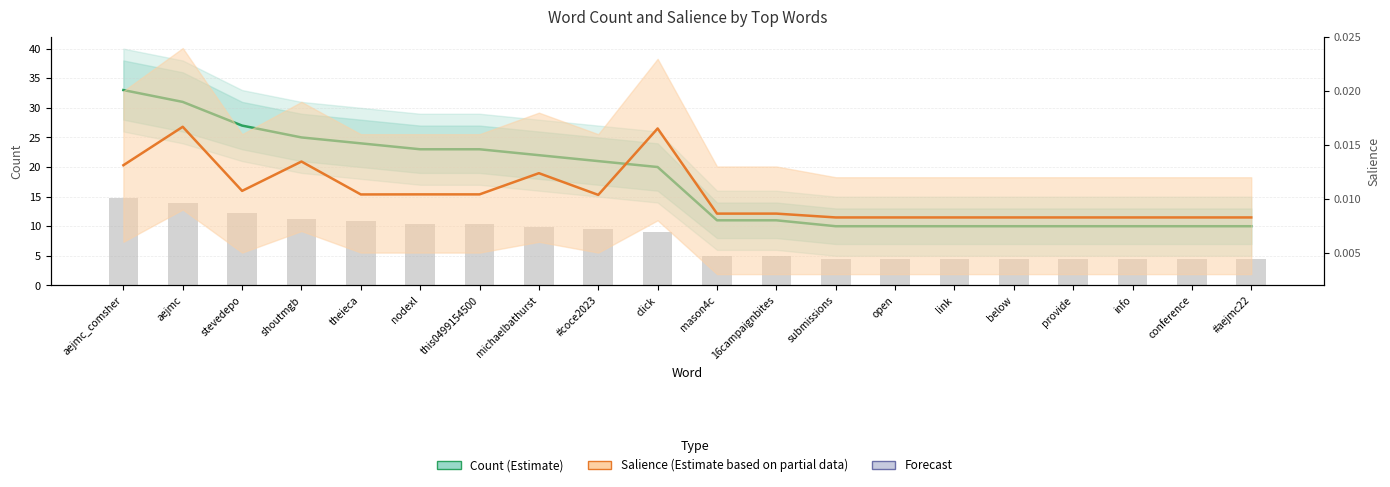

Which series changed the most between 16campaignbites and submissions?

Count (Estimate)